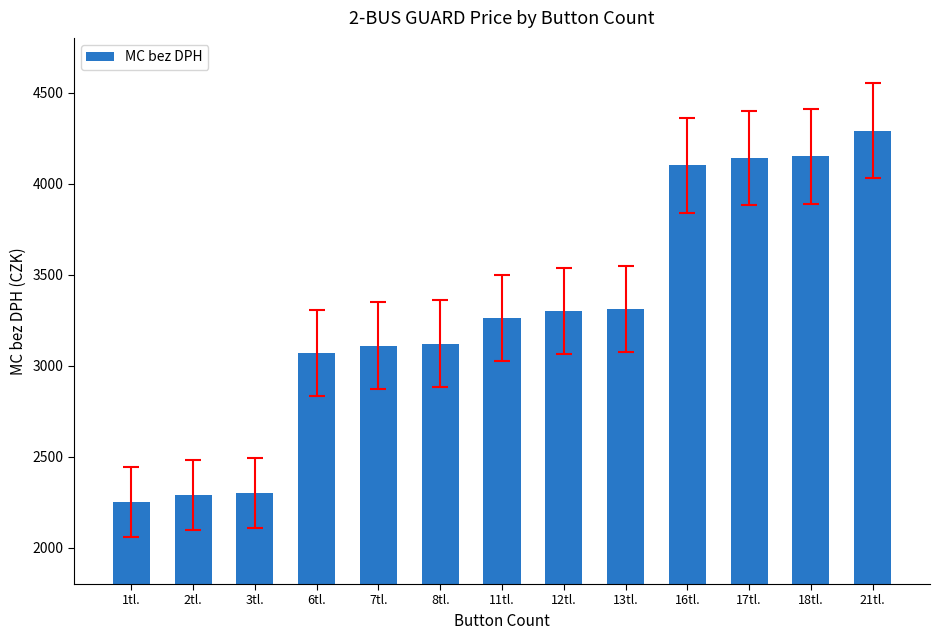

Between 11tl. and 18tl., which is larger?

18tl.